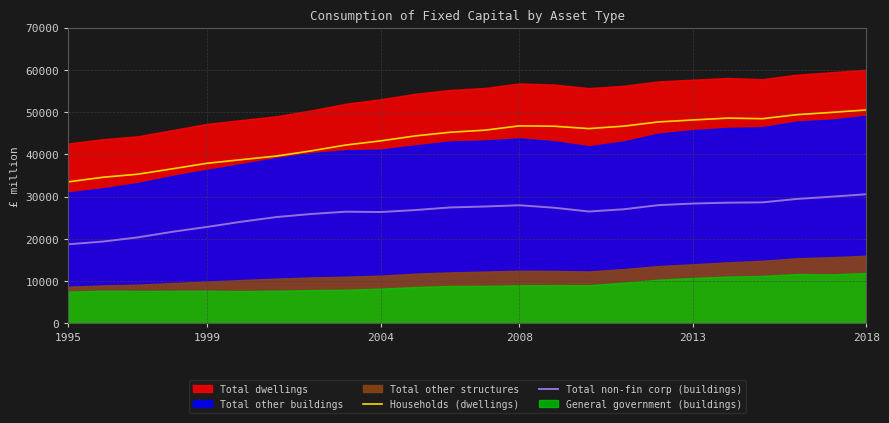

The value of Total non-fin corp (buildings) at 2008 is 49312. True or false?

False